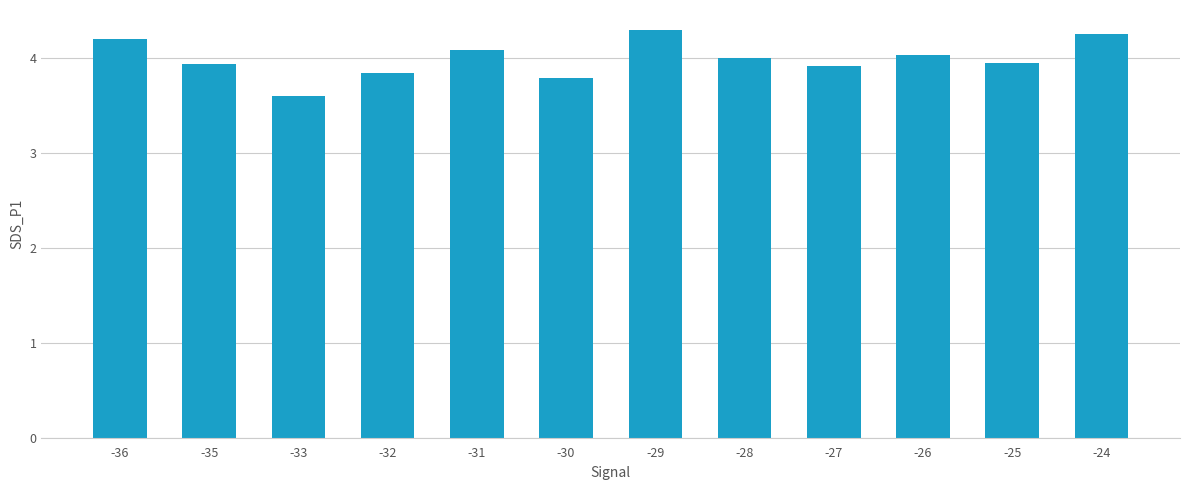

What value does the data have at -32?

3.8